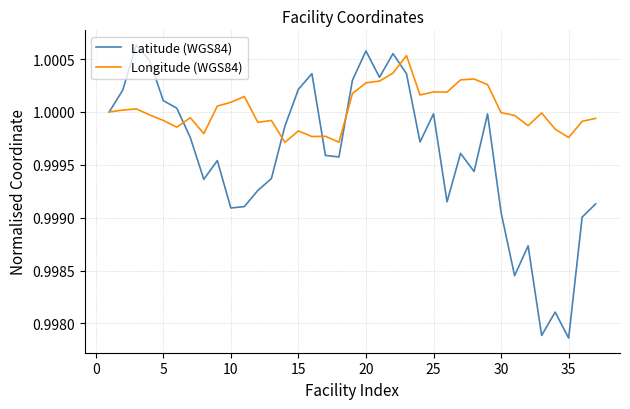

Rank the series by their average value, from highest to lowest.

Longitude (WGS84), Latitude (WGS84)